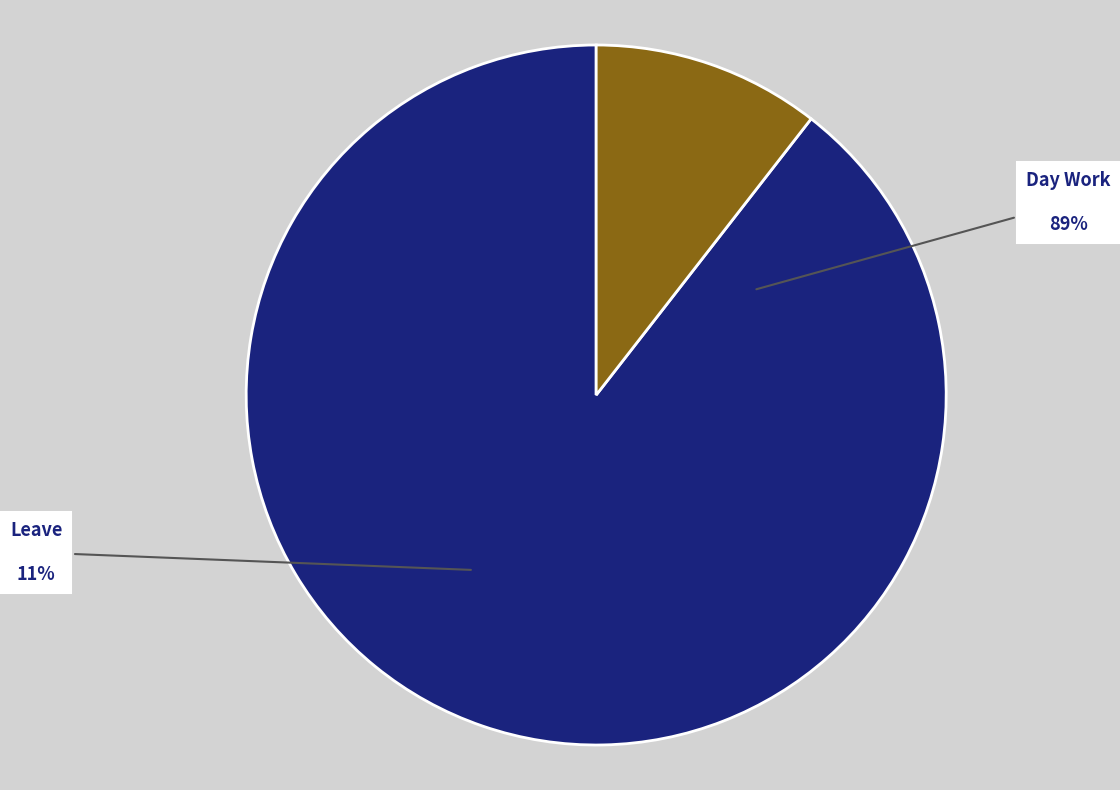

Combined, do Day Work and Leave account for over 50%?

Yes